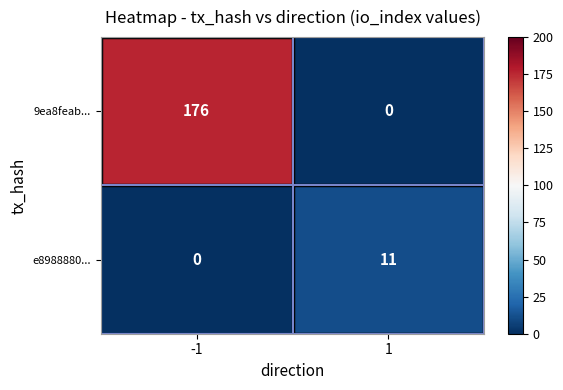

Rank the categories by e8988880... value from highest to lowest.

1, -1